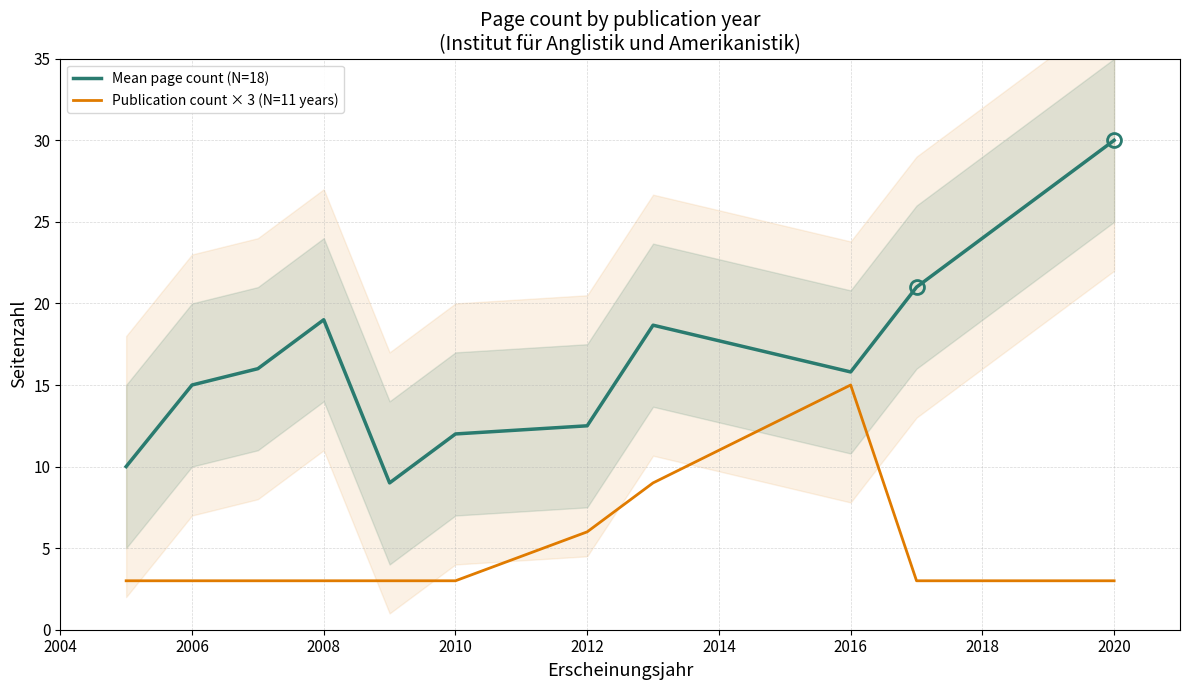

What is the difference between the second highest and minimum values in the Publication count × 3 (N=11 years) series?

6.0